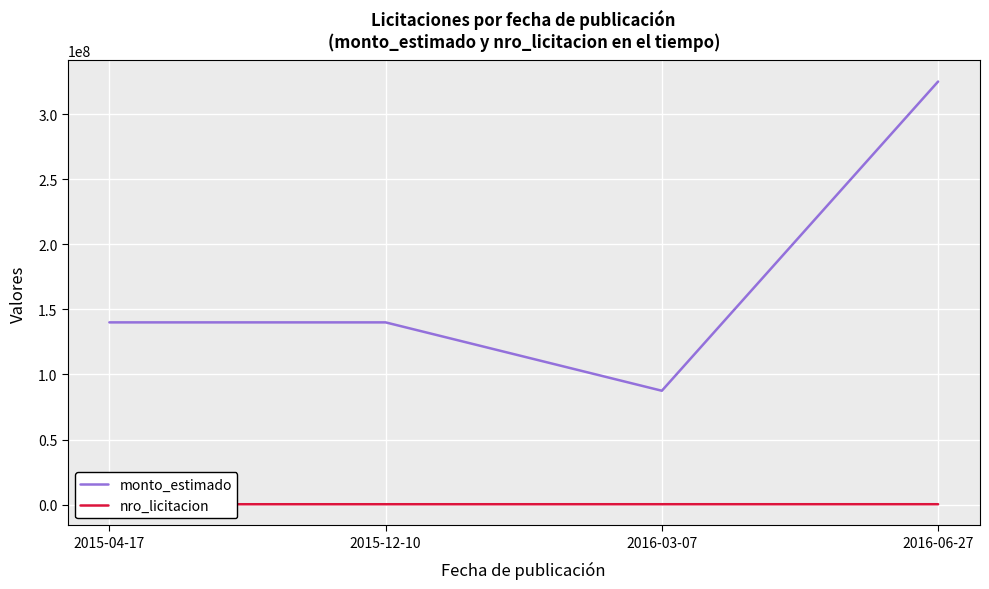

Which series has the largest range (max minus min)?

monto_estimado